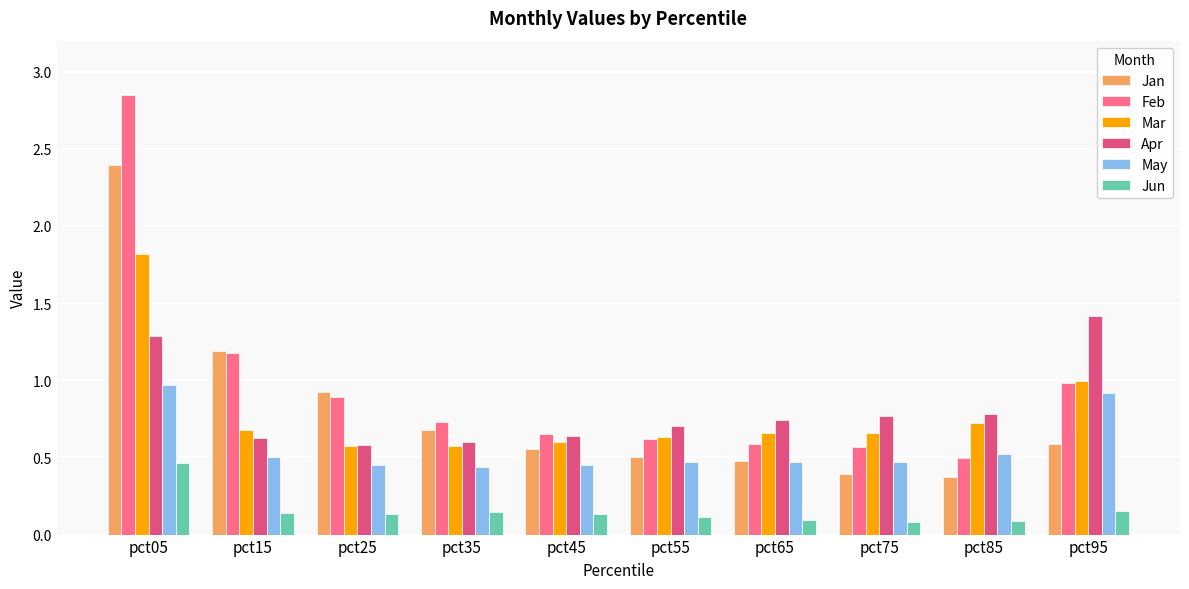

True or false: Apr has a value of 0.6 at pct45.

True